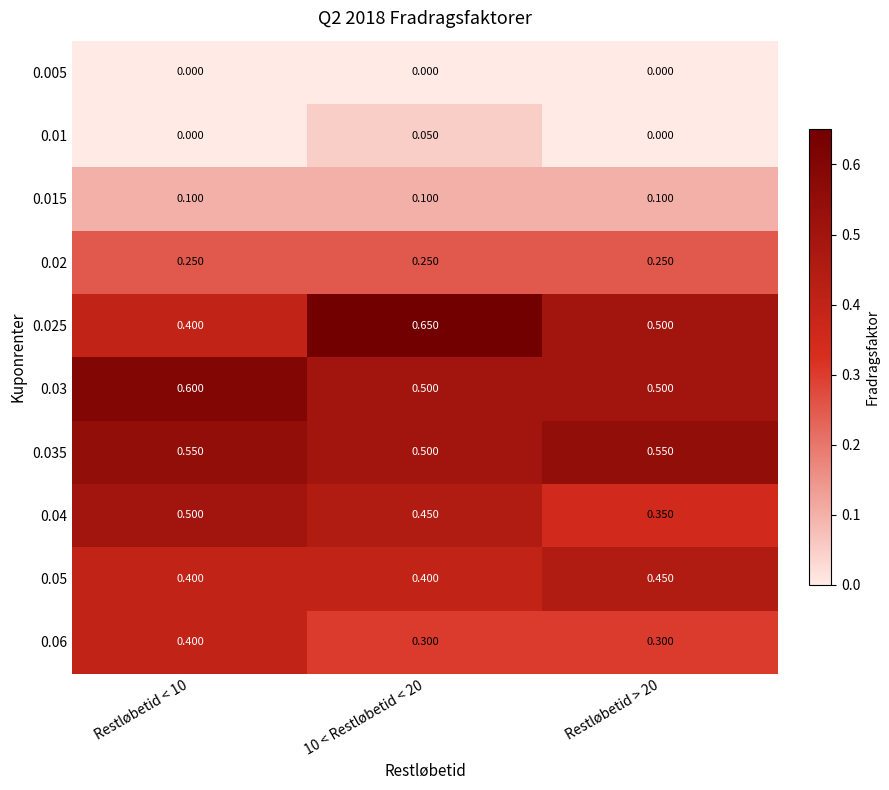

How many distinct data groups are displayed?

10